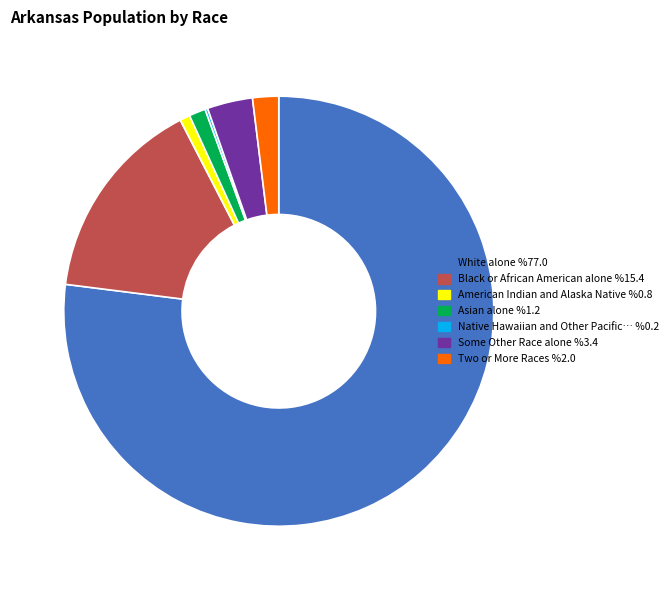

Is there a majority slice in this chart?

Yes